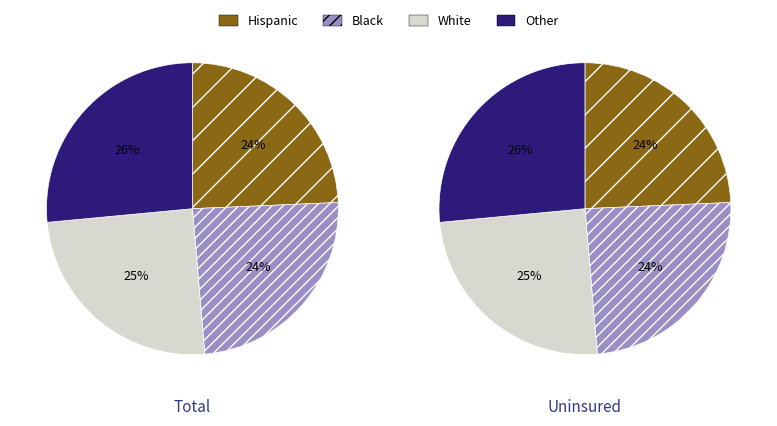

Is 297669 the majority of the pie?

No